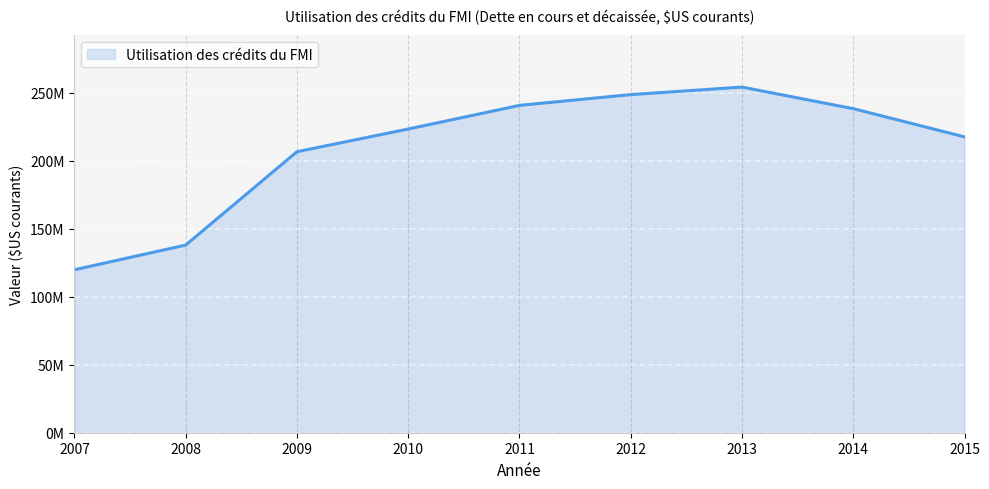

Which label corresponds to the largest value in the chart?

2013